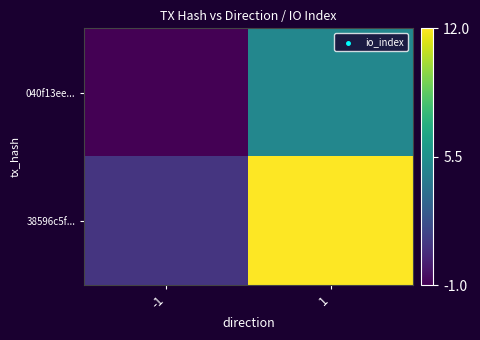

Which series has the widest spread of values?

38596c5f...